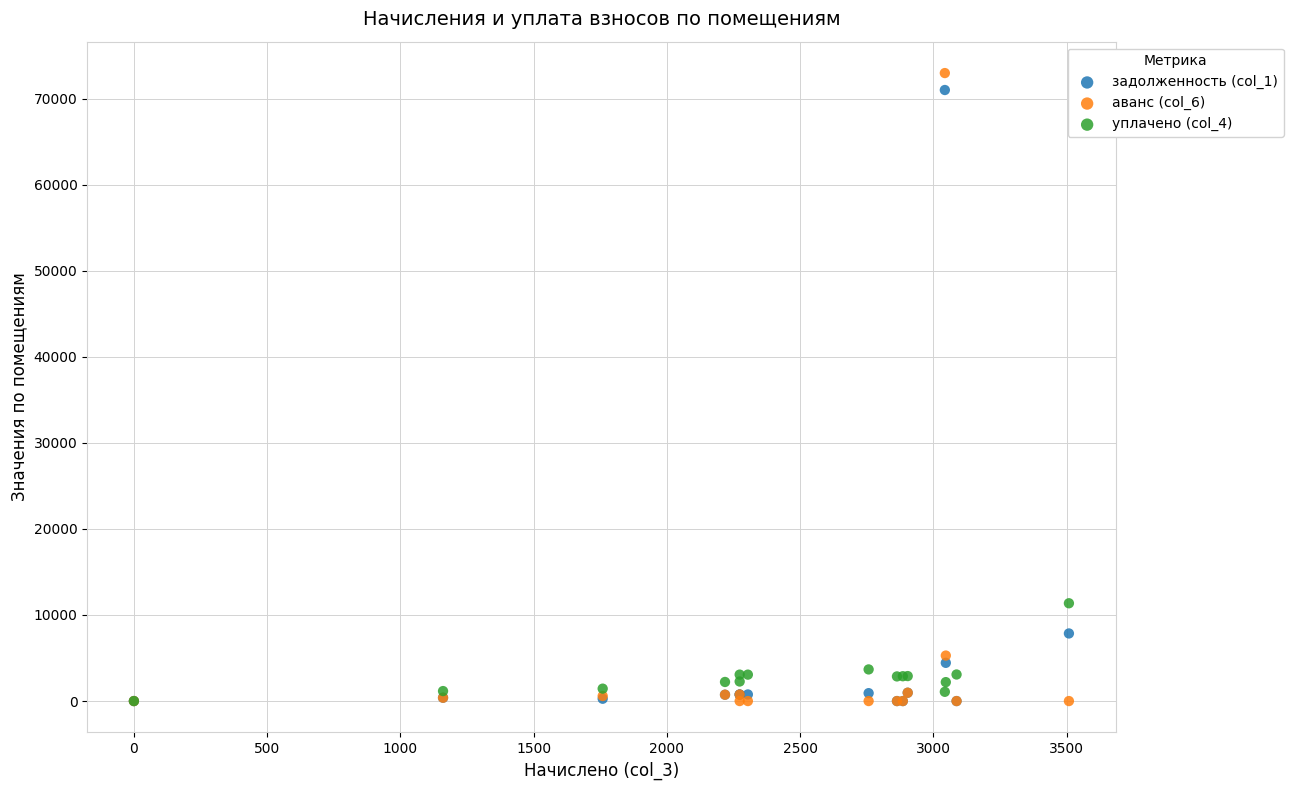

Across all series, what Y value is closest to 36485?

11364.0